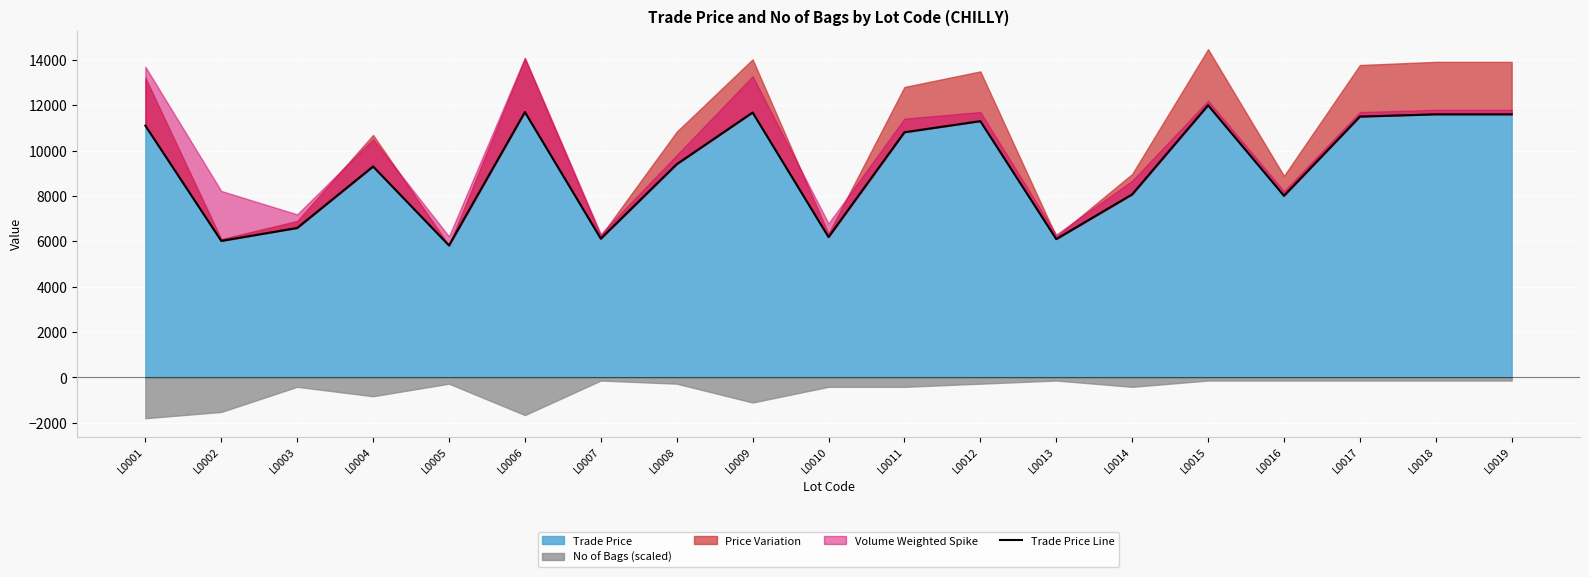

Reading right to left, list all the values displayed in this chart.

L0019=11599	L0018=11600	L0017=11500	L0016=8009	L0015=11999	L0014=8069	L0013=6099	L0012=11299	L0011=10809	L0010=6189	L0009=11679	L0008=9400	L0007=6119	L0006=11699	L0005=5819	L0004=9299	L0003=6589	L0002=6019	L0001=11099